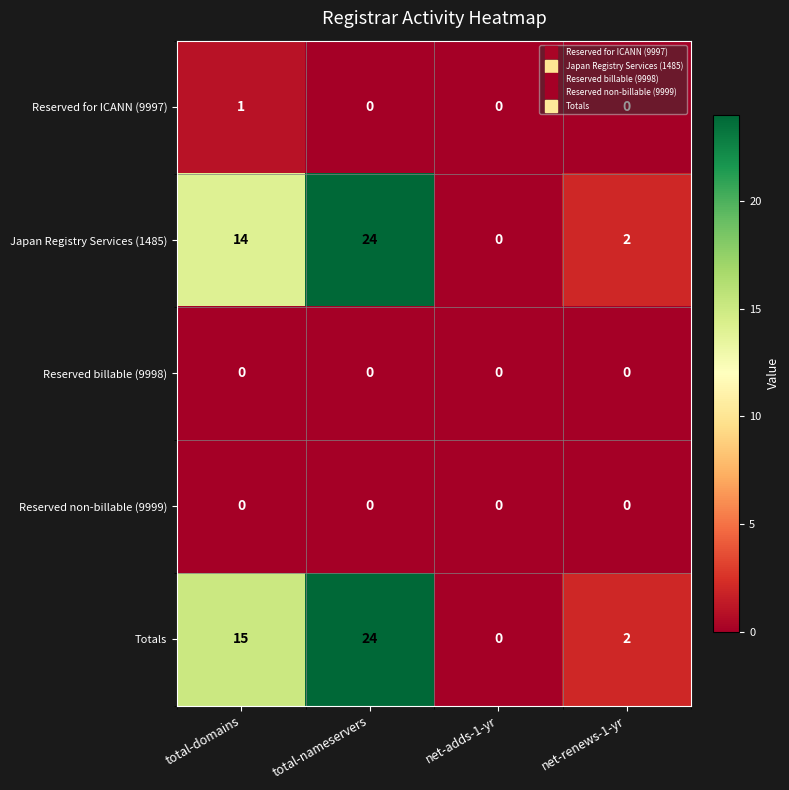

Which category has the highest value in the Japan Registry Services (1485) series?

total-nameservers